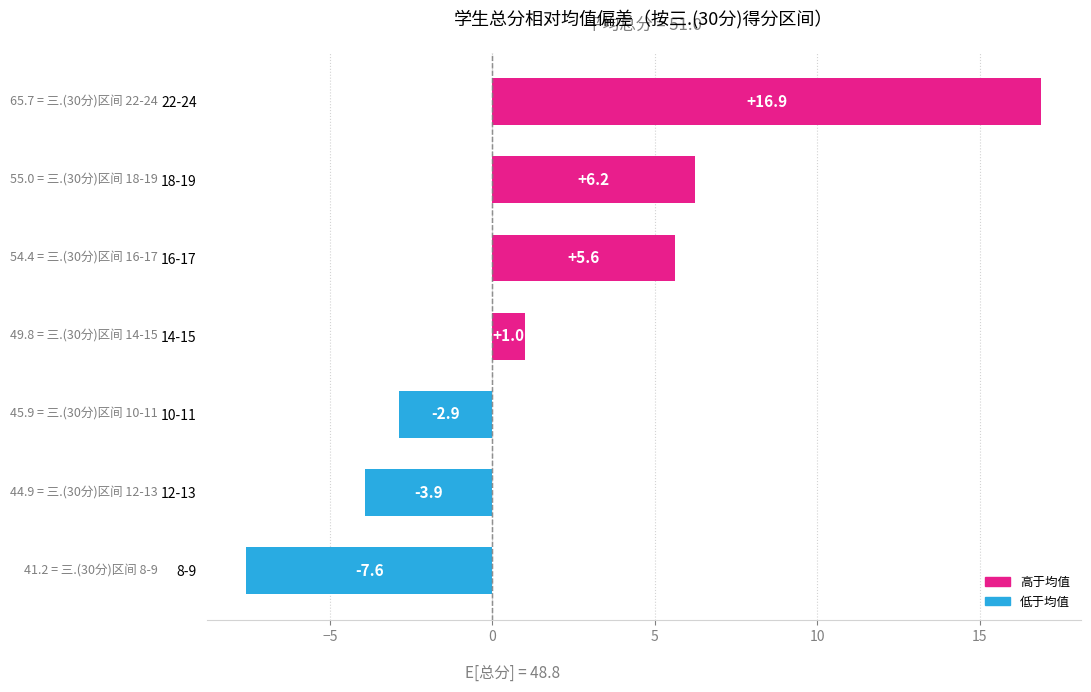

How many categories are shown in the chart?

7